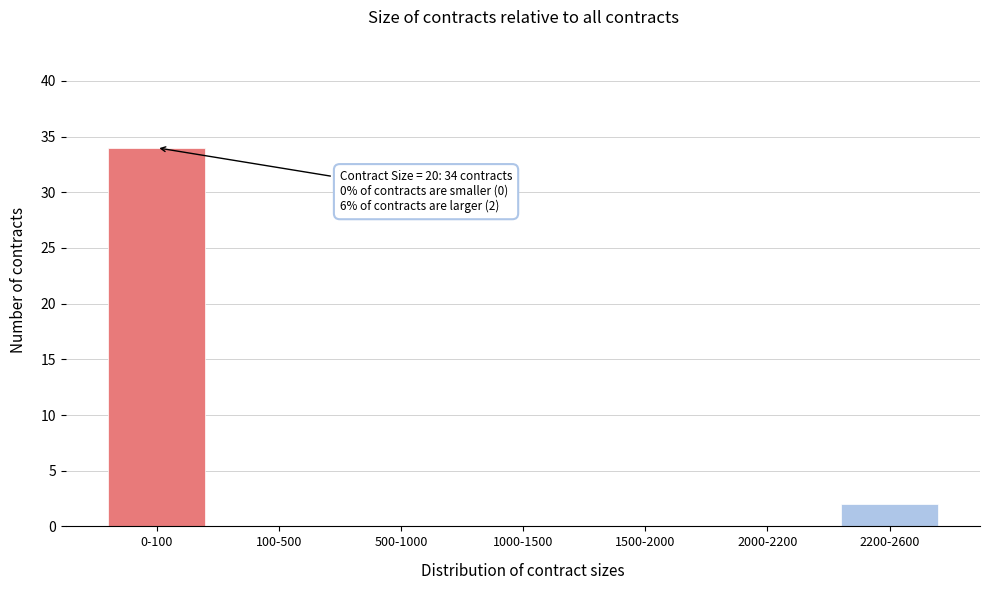

Reading left to right, extract all data points from this chart.

0-100=34	100-500=0	500-1000=0	1000-1500=0	1500-2000=0	2000-2200=0	2200-2600=2